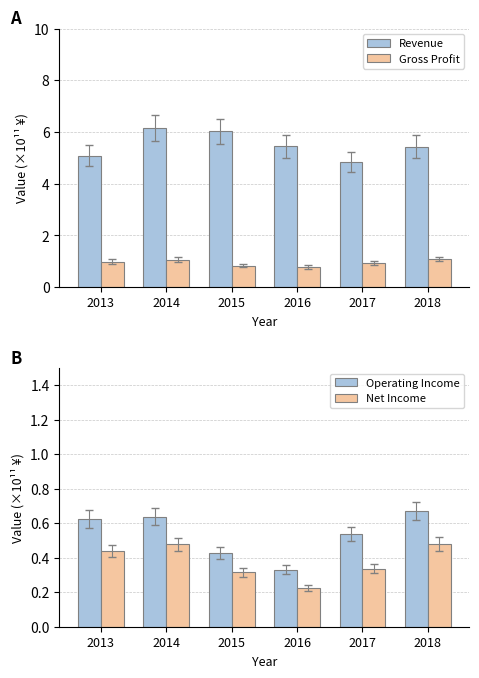

What is the difference between the second highest and minimum values in the Gross Profit series?

0.3